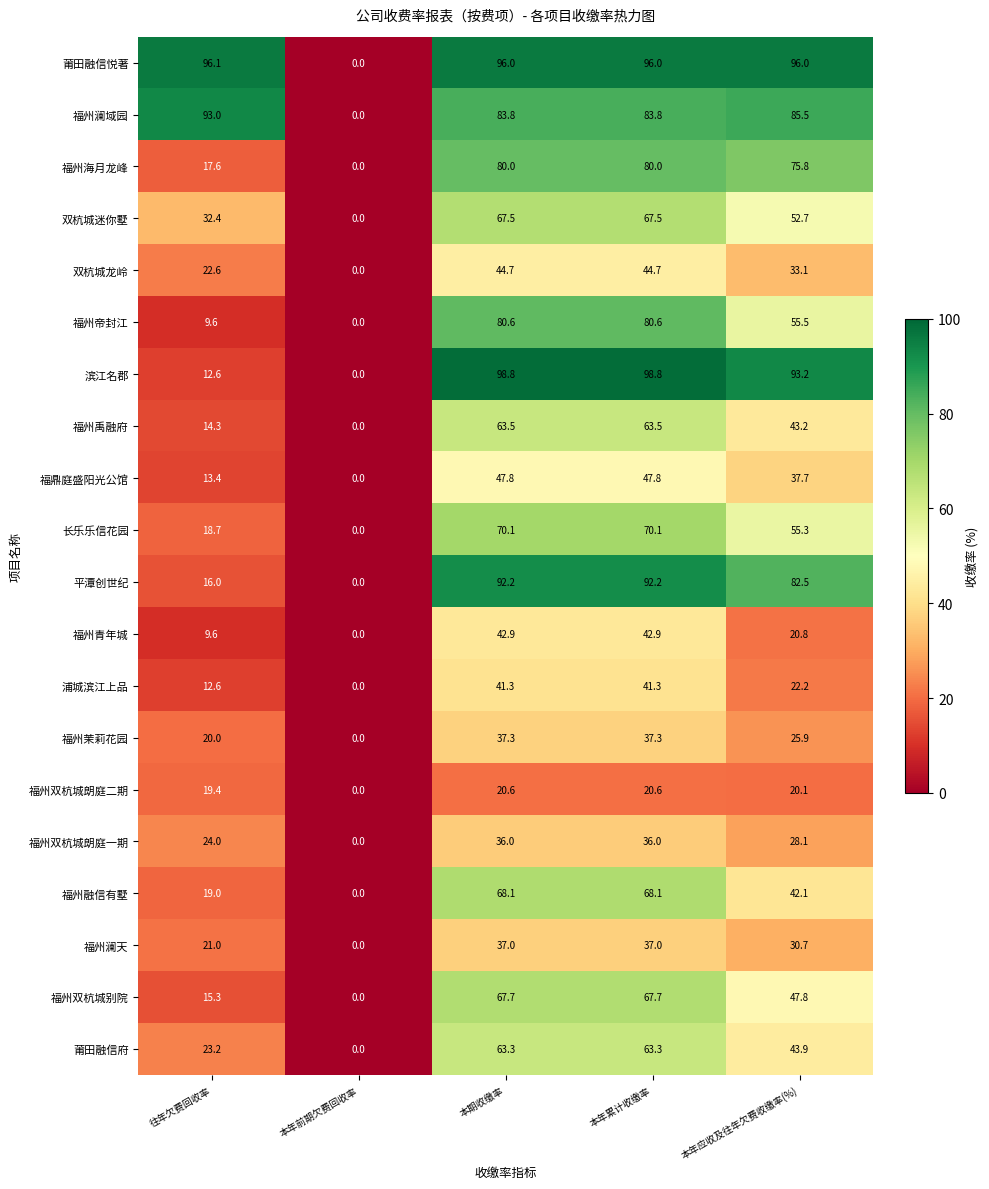

How many data points in 福州双杭城朗庭二期 are less than 20?

2